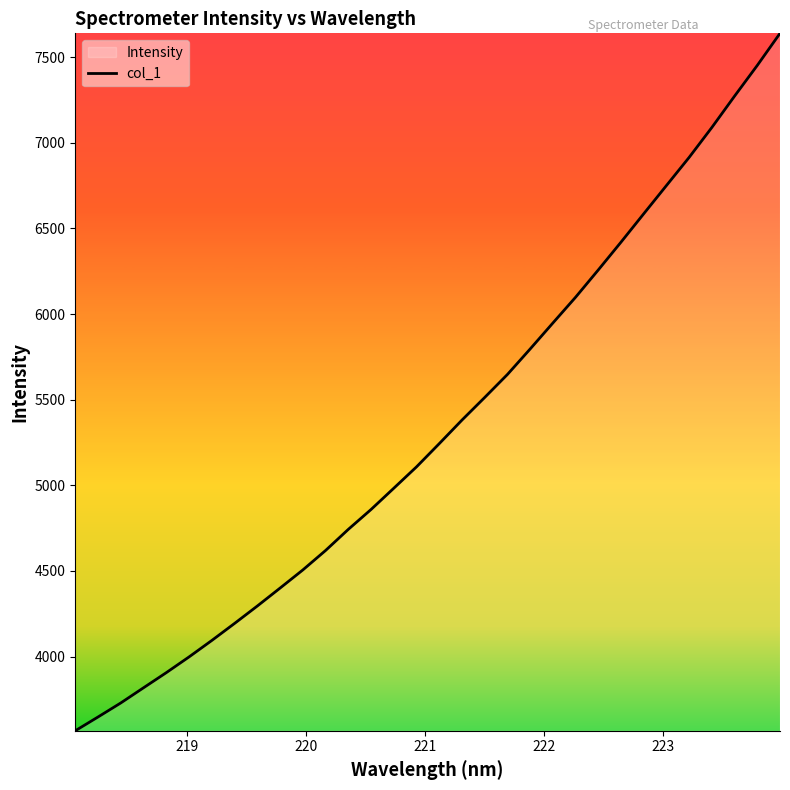

What is the maximum value shown in the chart?

7639.7